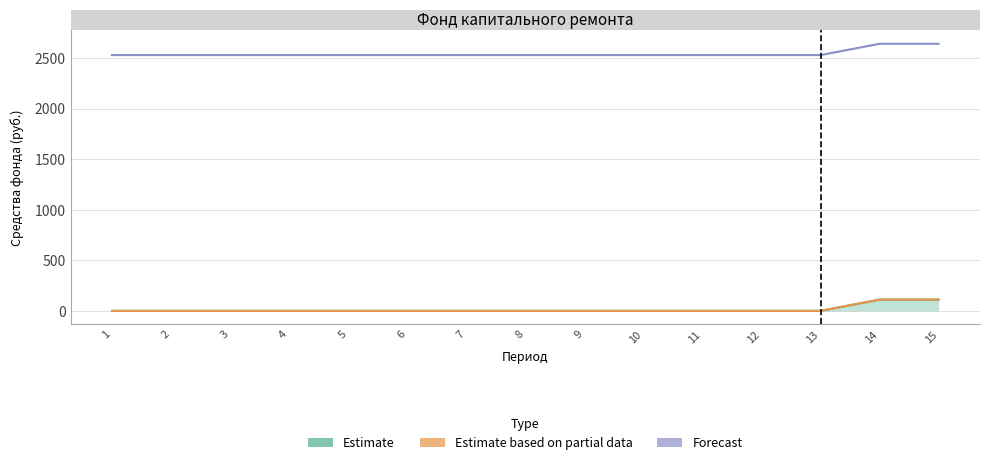

Which series has the largest range (max minus min)?

Forecast